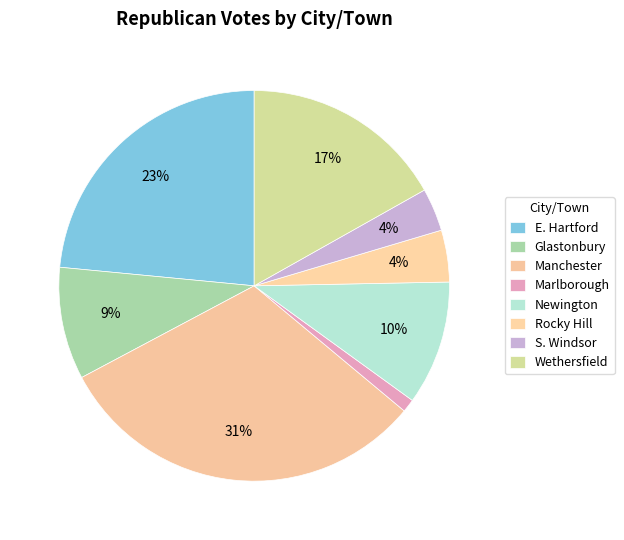

To the nearest percent, what is the difference between the largest and smallest slice percentages?

30%